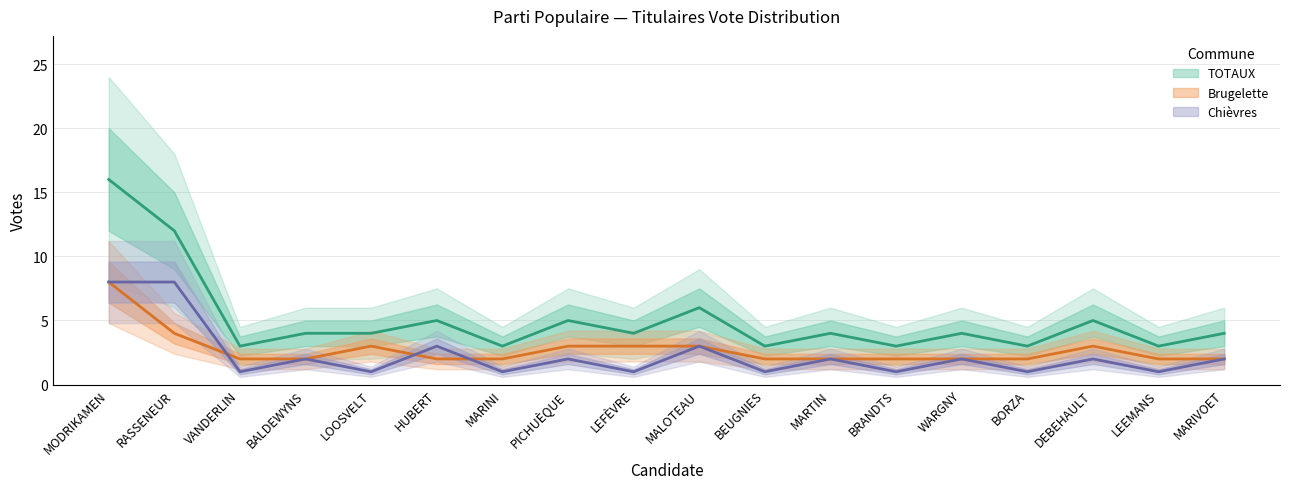

What is the difference between the maximum and second lowest values in the Chièvres series?

7